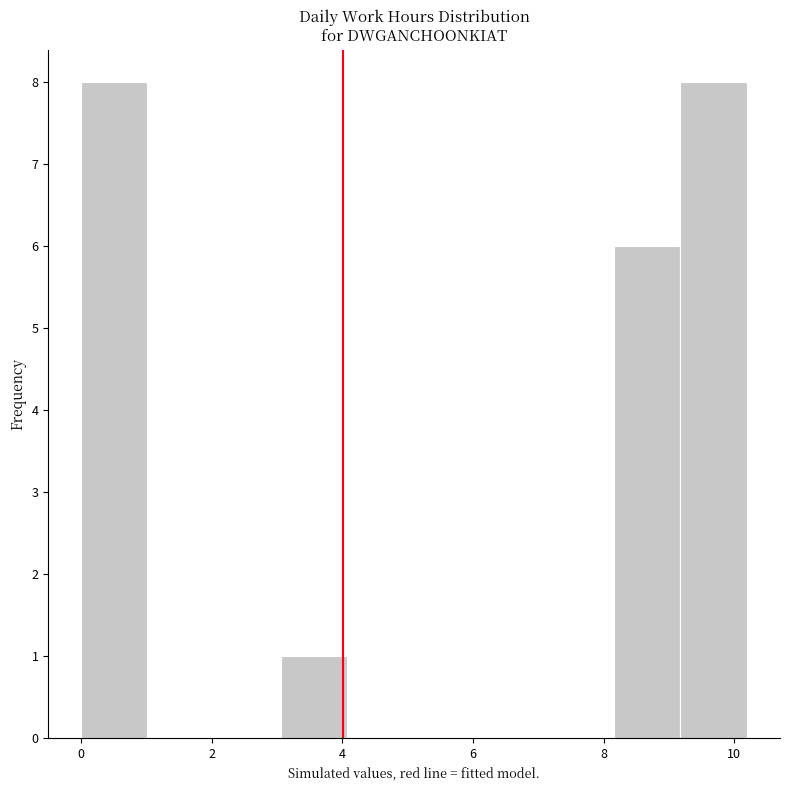

Reading left to right, transcribe this chart: for each bar, give the range it covers on the x-axis and its height. Neither the bar edges nor the heights are printed on the chart, so give them approximately, as read against the axes.

0.0 to 1.0: 8
1.0 to 2.0: 0
2.0 to 3.0: 0
3.0 to 4.0: 1
4.0 to 5.0: 0
5.0 to 6.2: 0
6.2 to 7.2: 0
7.2 to 8.2: 0
8.2 to 9.2: 6
9.2 to 10.2: 8